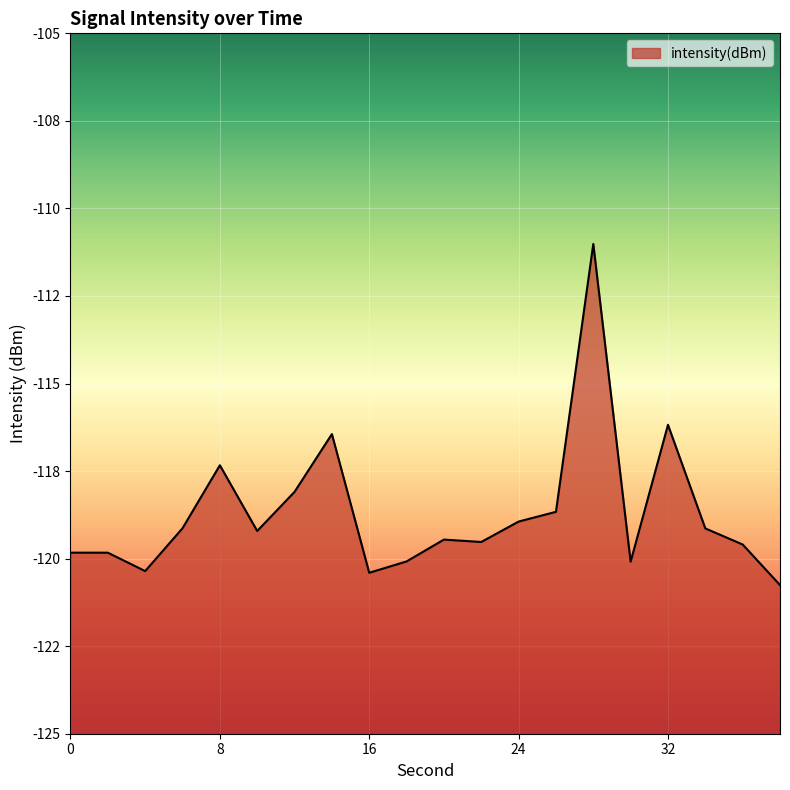

How many interior local peaks (higher than both neighbors) does the data have?

5